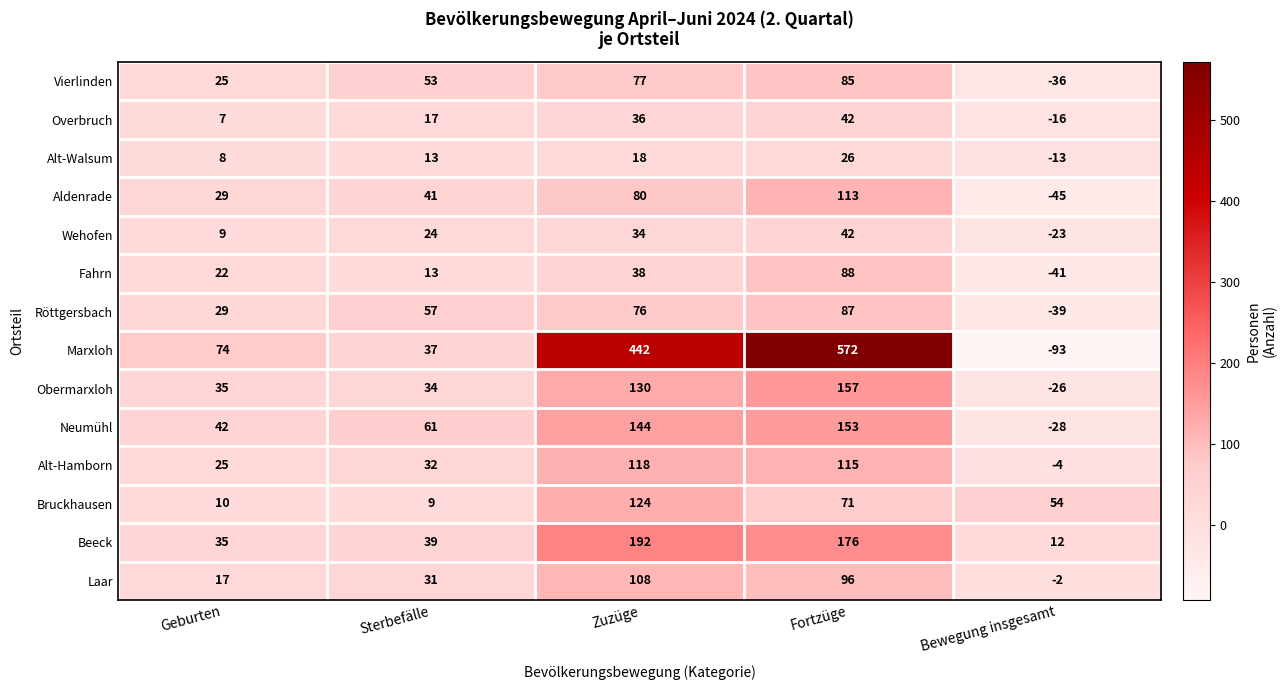

The value of Vierlinden at Bewegung insgesamt is -36. True or false?

True